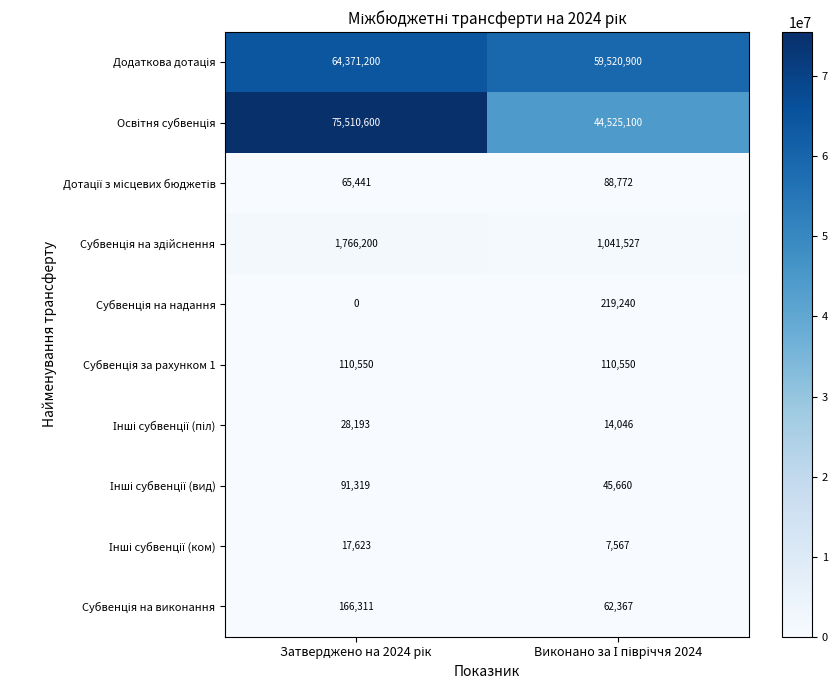

List the series in order of their peak value, lowest first.

Інші субвенції (ком), Інші субвенції (піл), Дотації з місцевих бюджетів, Інші субвенції (вид), Субвенція за рахунком 1, Субвенція на виконання, Субвенція на надання, Субвенція на здійснення, Додаткова дотація, Освітня субвенція